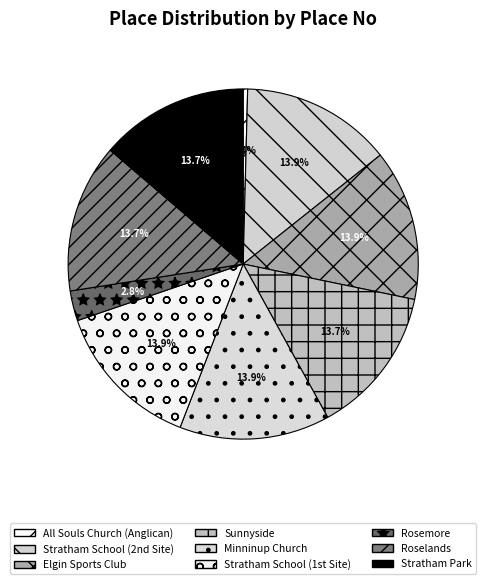

How many slices are in this pie chart?

9